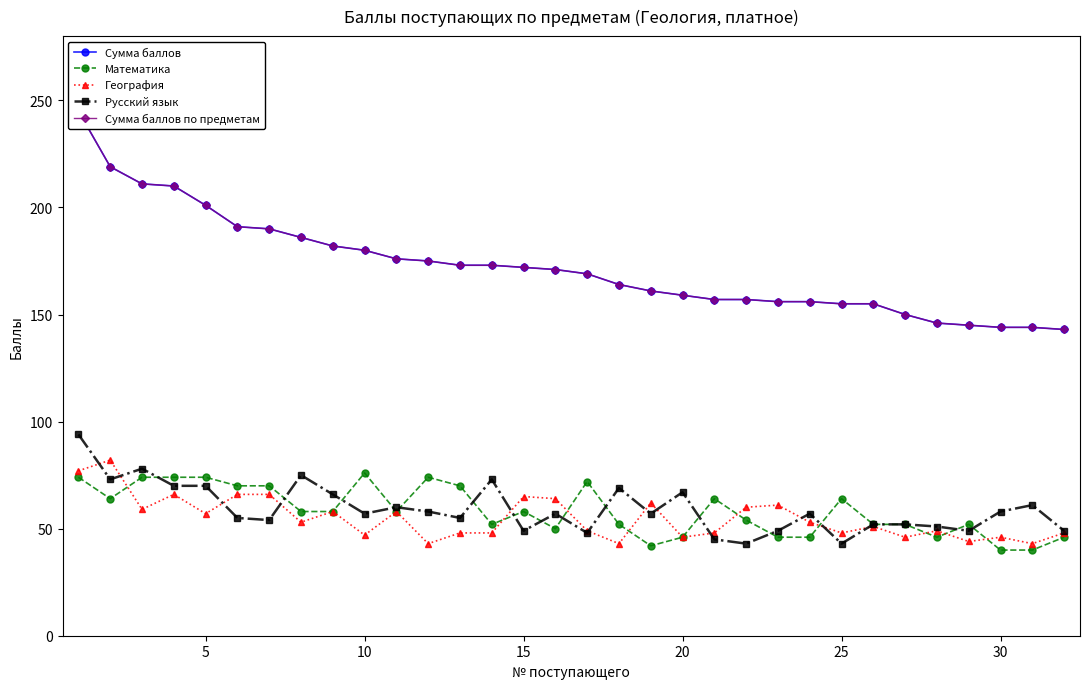

True or false: Сумма баллов and Математика cross at least once.

False